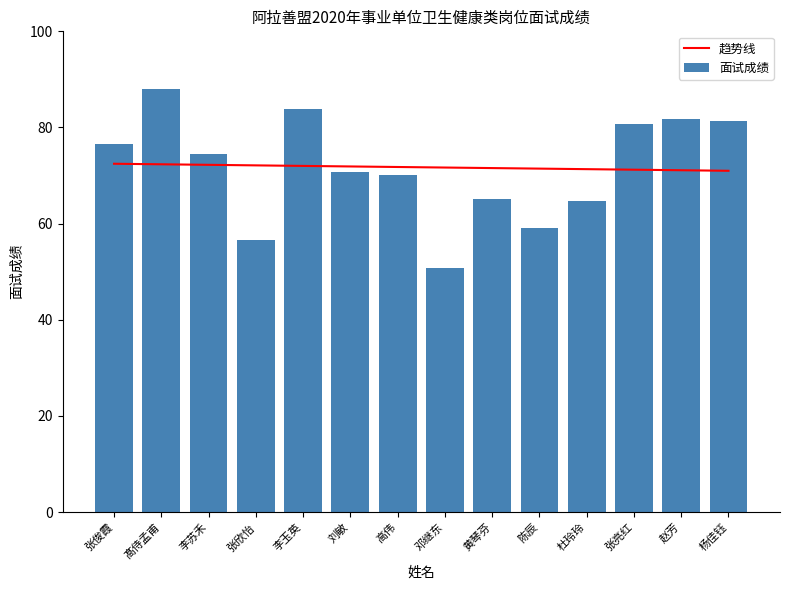

At which label does 面试成绩 reach its peak?

髙侍孟甫